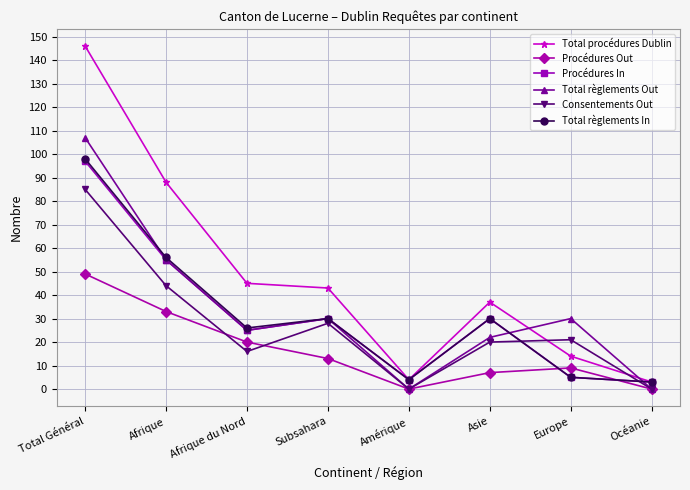

Reading right to left, transcribe all the data shown in this chart.

Total procédures Dublin: Océanie=3	Europe=14	Asie=37	Amérique=4	Subsahara=43	Afrique du Nord=45	Afrique=88	Total Général=146
Procédures Out: Océanie=0	Europe=9	Asie=7	Amérique=0	Subsahara=13	Afrique du Nord=20	Afrique=33	Total Général=49
Procédures In: Océanie=3	Europe=5	Asie=30	Amérique=4	Subsahara=30	Afrique du Nord=25	Afrique=55	Total Général=97
Total règlements Out: Océanie=0	Europe=30	Asie=22	Amérique=0	Subsahara=30	Afrique du Nord=25	Afrique=55	Total Général=107
Consentements Out: Océanie=0	Europe=21	Asie=20	Amérique=0	Subsahara=28	Afrique du Nord=16	Afrique=44	Total Général=85
Total règlements In: Océanie=3	Europe=5	Asie=30	Amérique=4	Subsahara=30	Afrique du Nord=26	Afrique=56	Total Général=98